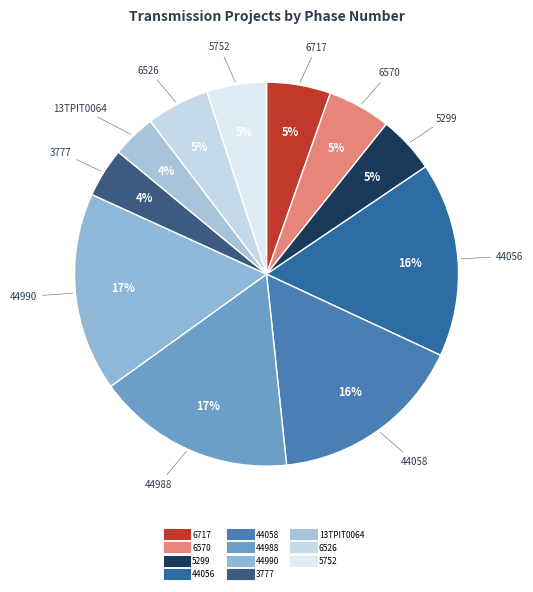

To the nearest percent, what portion does 5752 represent?

5%